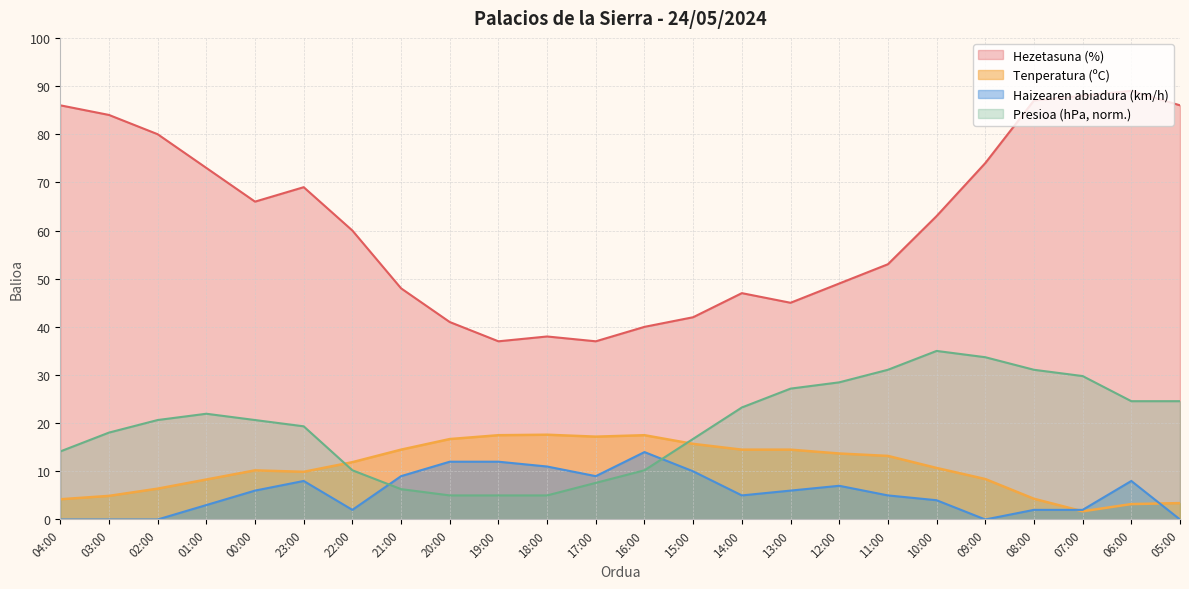

How many interior local valleys does the Hezetasuna (%) series have?

4